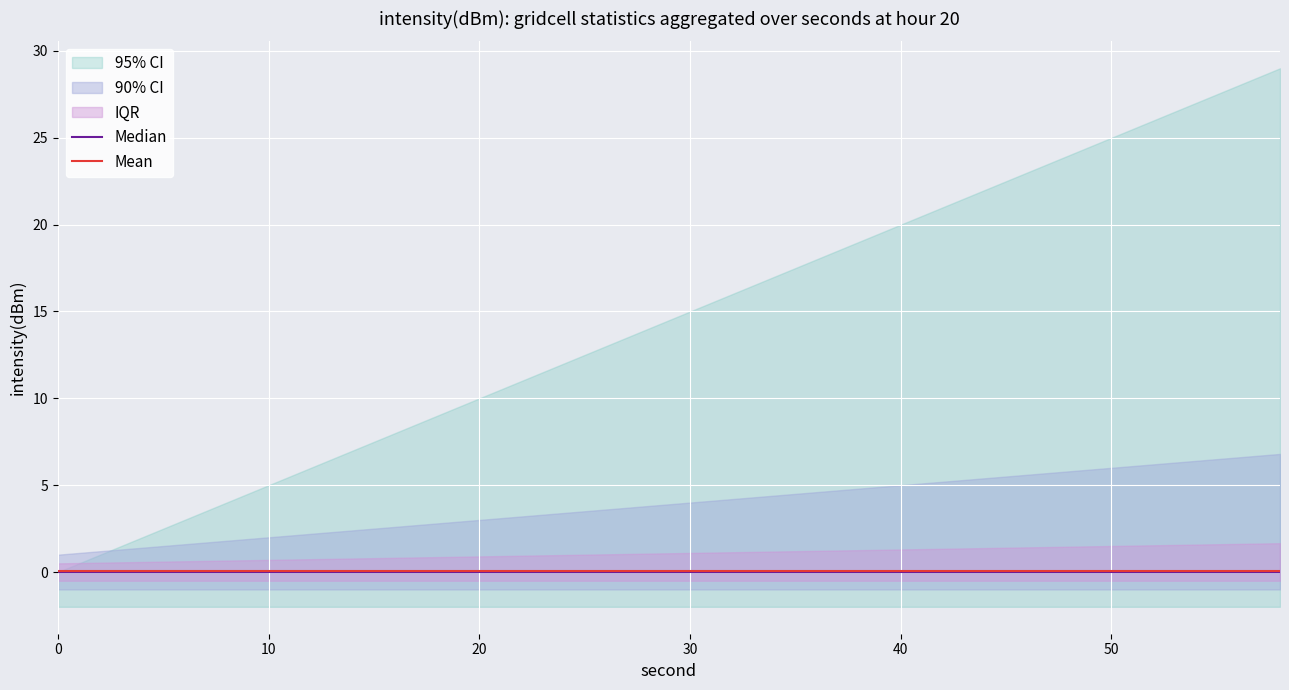

Is it true that Mean equals 0.1 at 10?

True